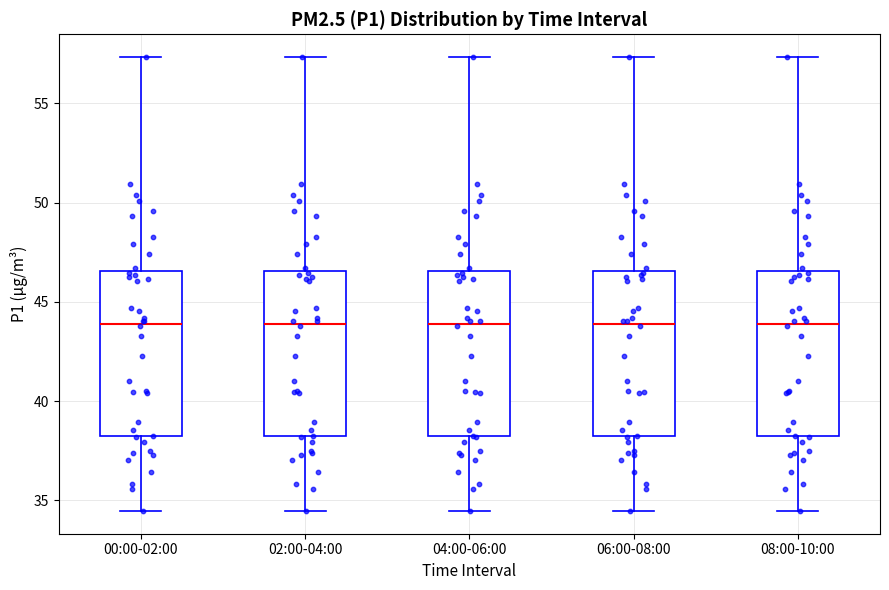

Reading left to right, read every box against the y-axis: the position of its median line, the range the box covers, and the ends of its whiskers. The values are not printed on the chart, so give them approximately, as read against the axis.

00:00-02:00: median 44.0, box 38.5 to 46.5, whiskers 34.5 to 57.5
02:00-04:00: median 44.0, box 38.5 to 46.5, whiskers 34.5 to 57.5
04:00-06:00: median 44.0, box 38.5 to 46.5, whiskers 34.5 to 57.5
06:00-08:00: median 44.0, box 38.5 to 46.5, whiskers 34.5 to 57.5
08:00-10:00: median 44.0, box 38.5 to 46.5, whiskers 34.5 to 57.5